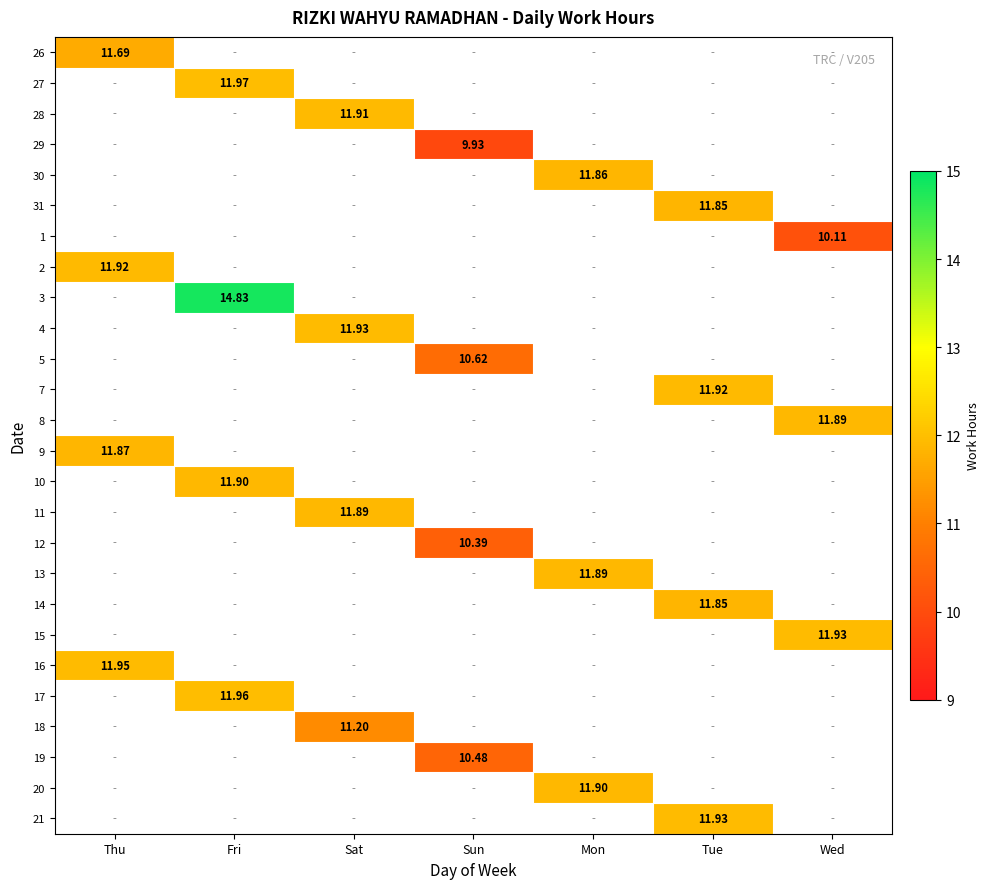

What is the maximum value shown in the chart?

14.8